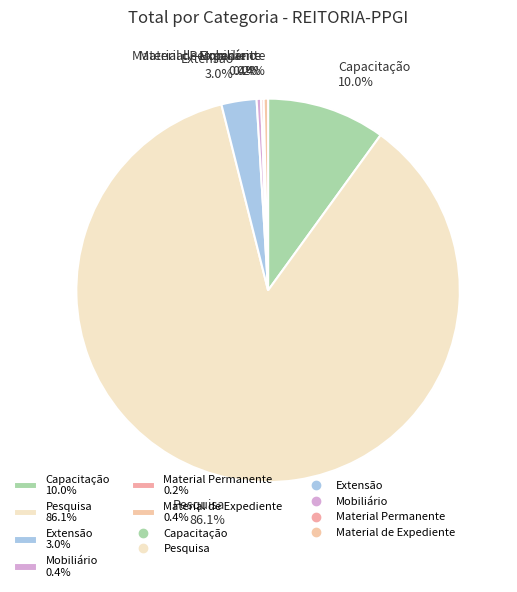

Which category has the biggest portion of the pie?

Pesquisa